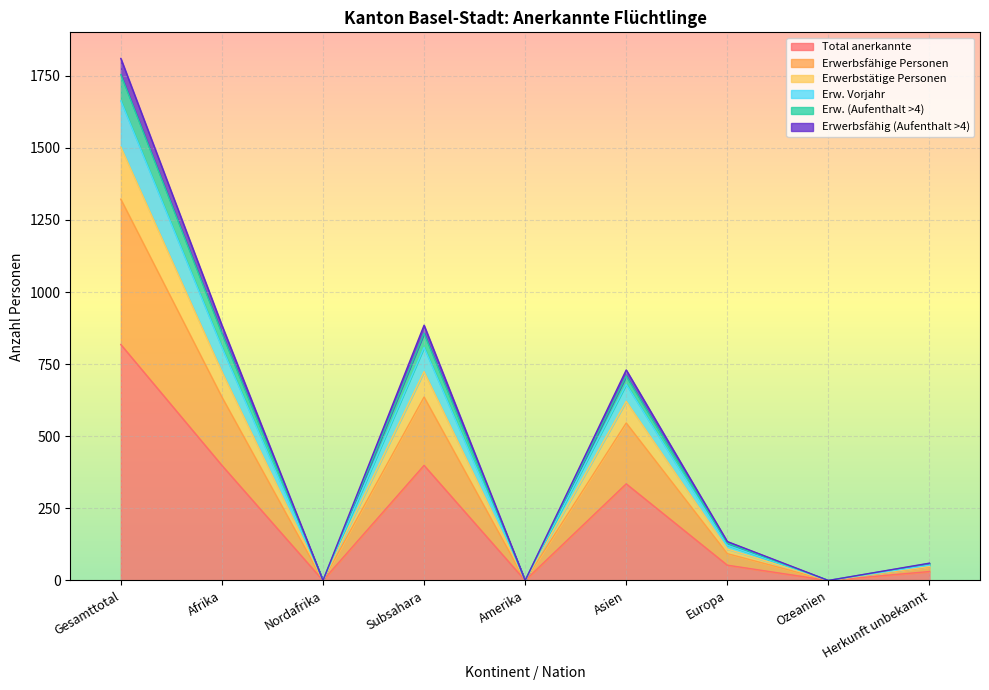

Count the number of categories in the chart.

9